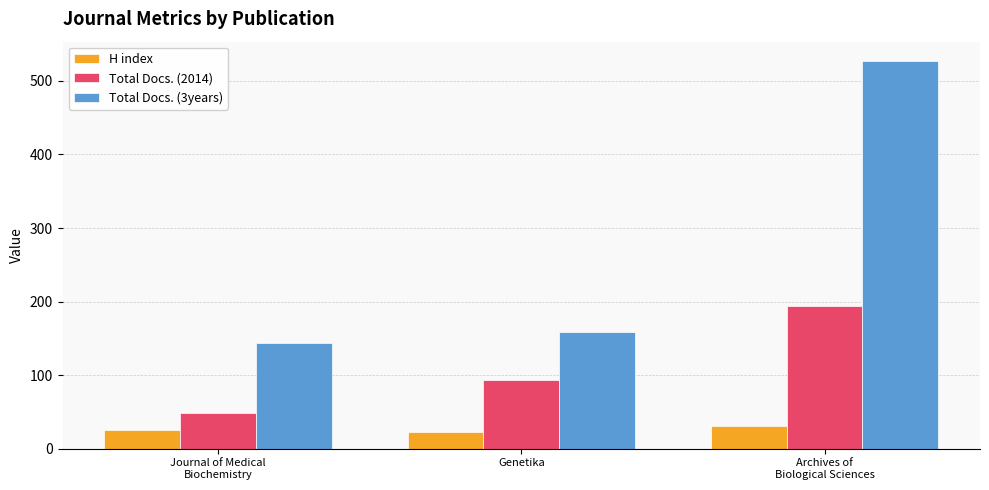

Reading right to left, what are all the values shown in this chart?

H index: Archives of
Biological Sciences=31	Genetika=23	Journal of Medical
Biochemistry=26
Total Docs. (2014): Archives of
Biological Sciences=194	Genetika=94	Journal of Medical
Biochemistry=48
Total Docs. (3years): Archives of
Biological Sciences=527	Genetika=158	Journal of Medical
Biochemistry=143